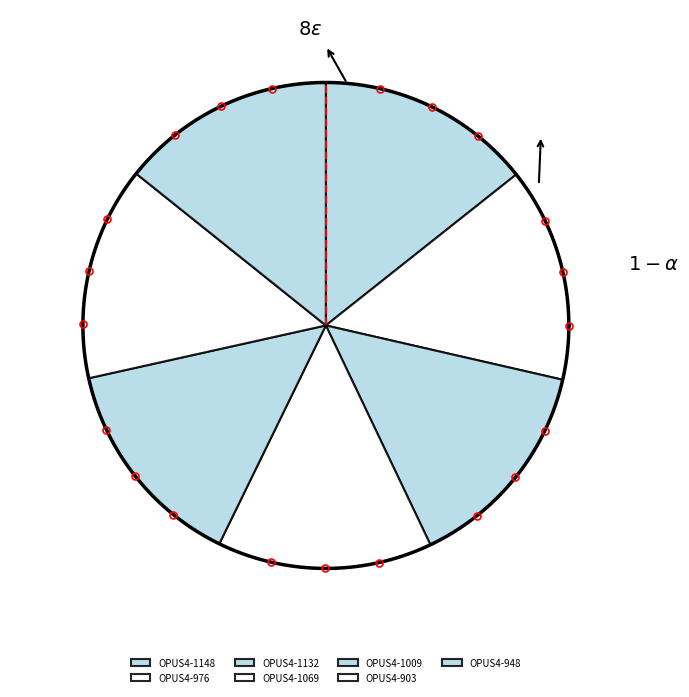

To the nearest percent, what is the average slice percentage?

14%